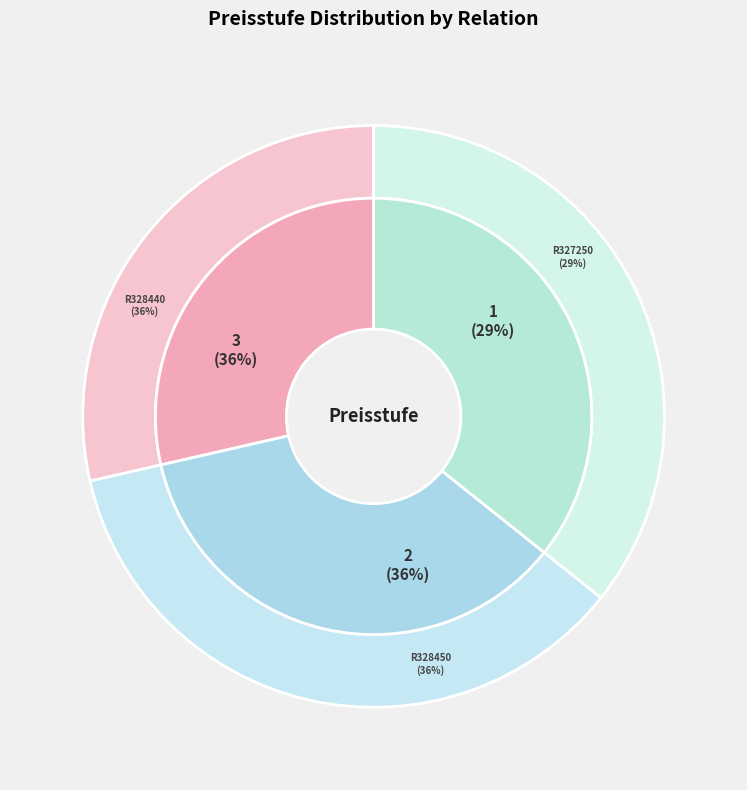

Rank the categories by value from lowest to highest.

R327250, R328450, R328440